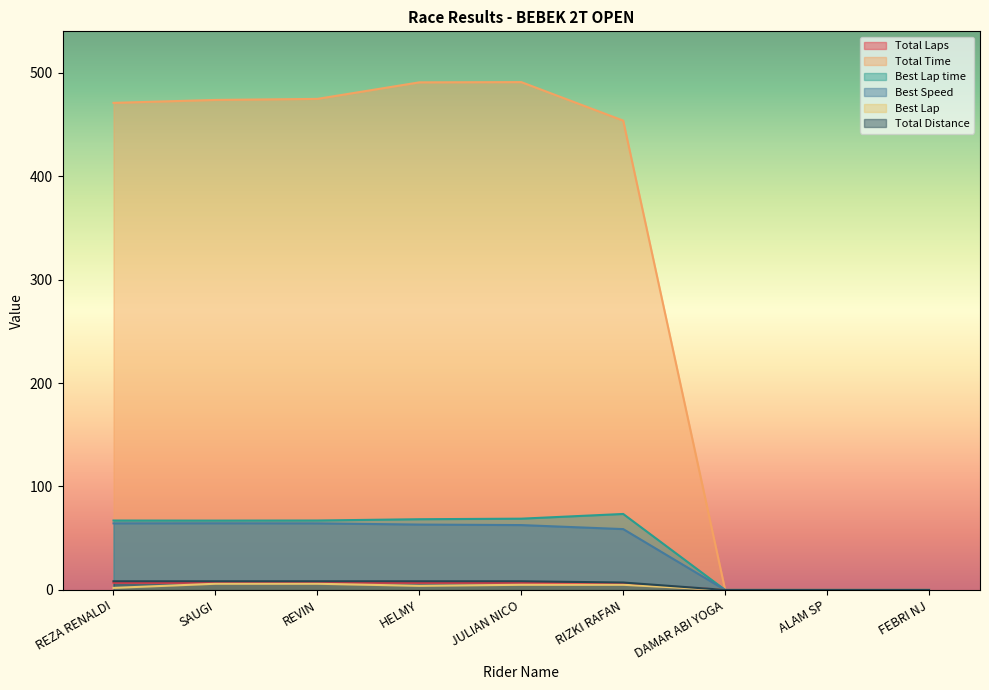

What is the difference between the highest and lowest values at HELMY?

486.5